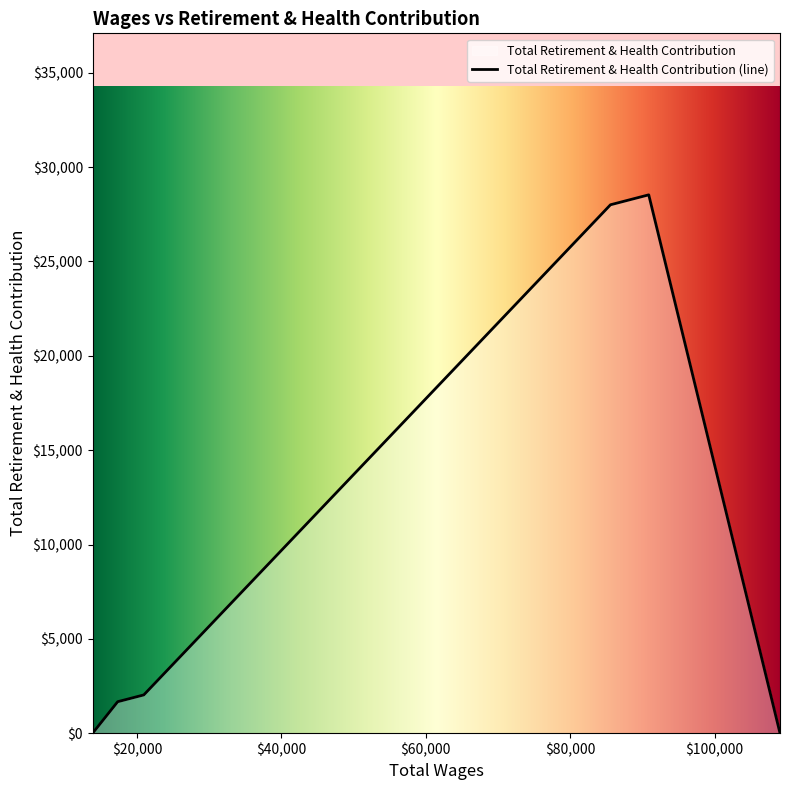

What is the sum of all values?

60235